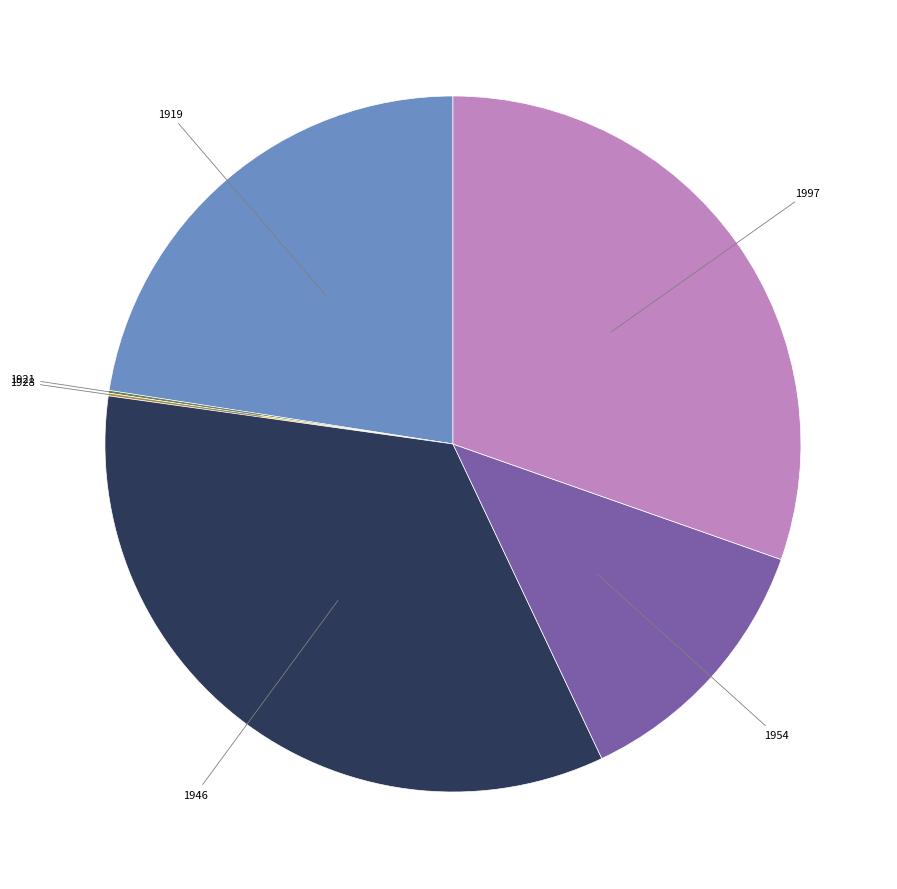

Is there a majority slice in this chart?

No